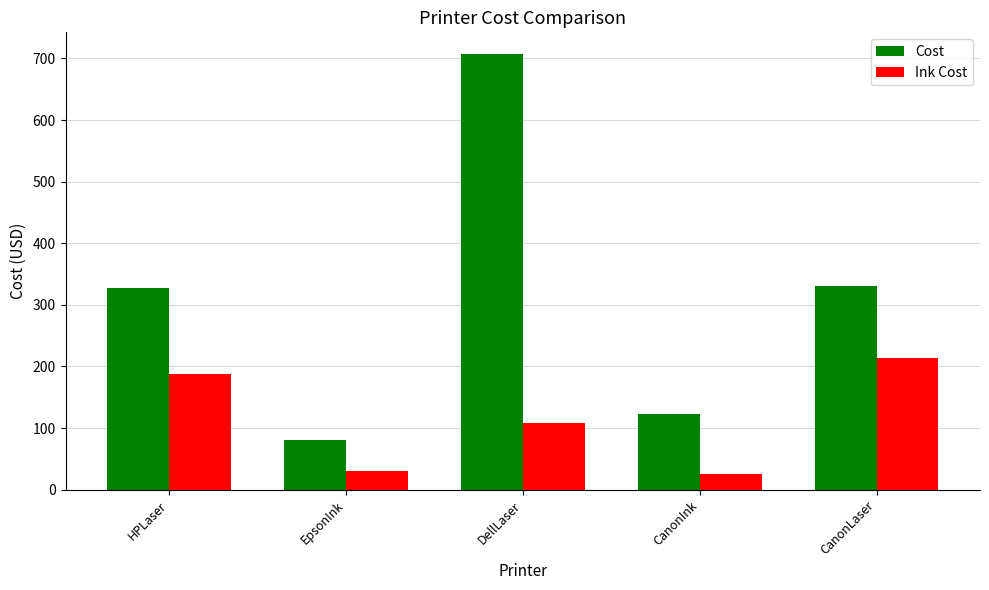

What is the sum of the Cost values at HPLaser and EpsonInk?

408